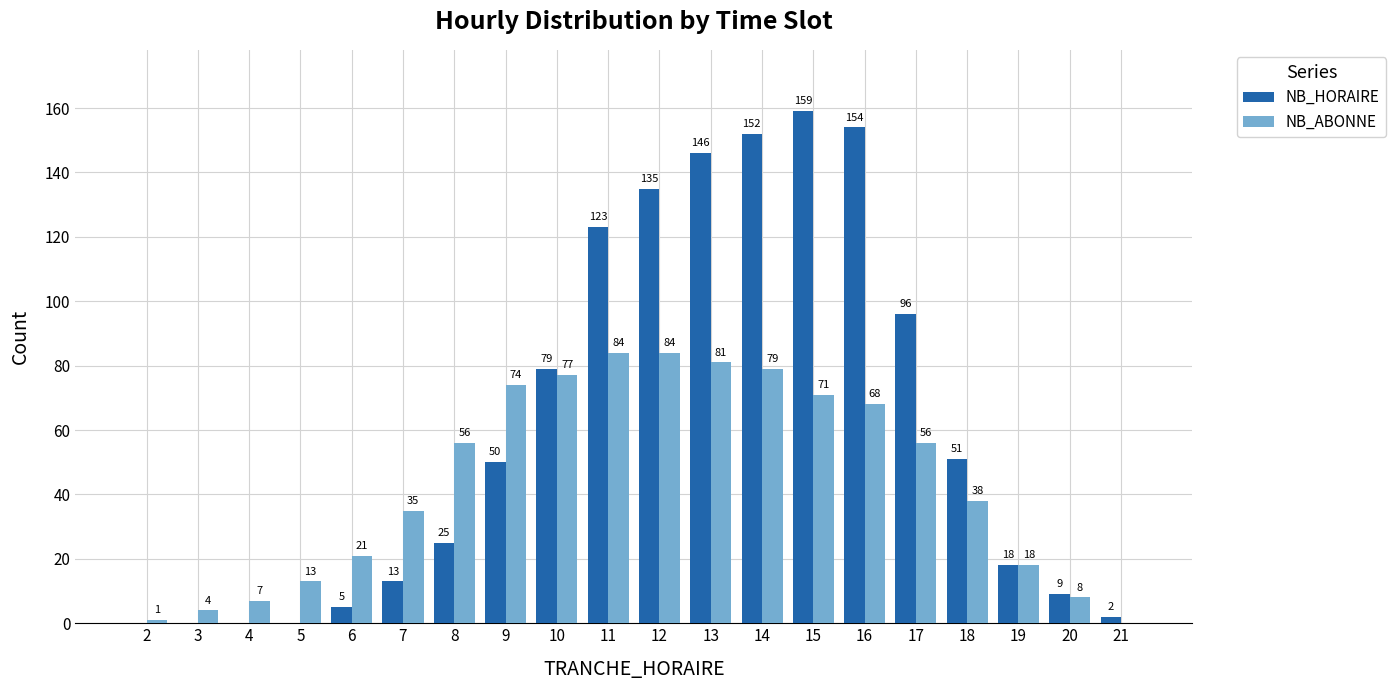

Which category has the highest value across all series?

15